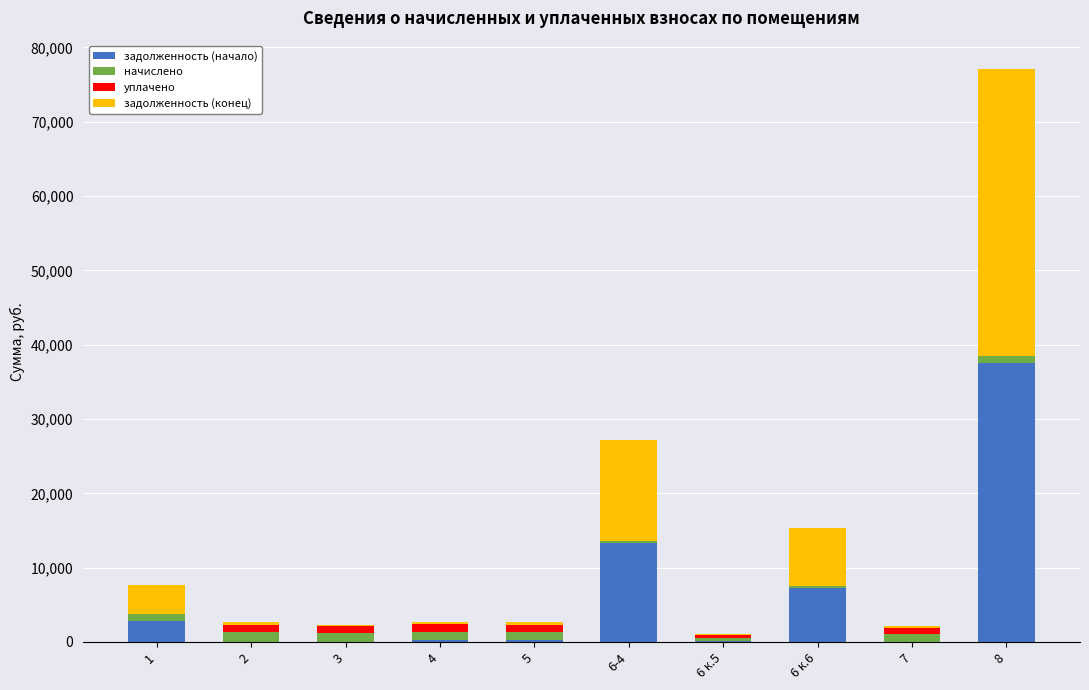

How many distinct data groups are displayed?

4